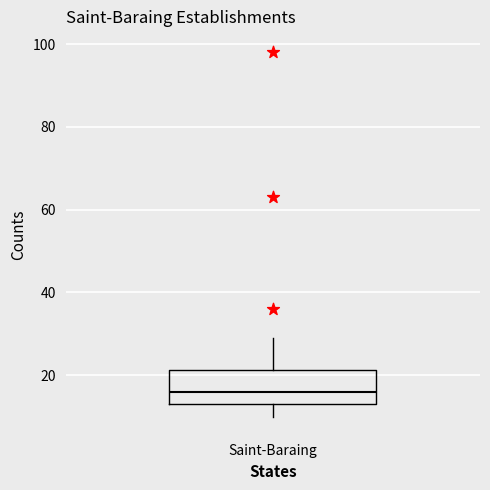

Read this box plot against the y-axis: the position of the median line, the range covered by the box, and the ends of both whiskers. The values are not printed on the chart, so give them approximately, as read against the axis.

median 16, box 14 to 22, whiskers 10 to 30